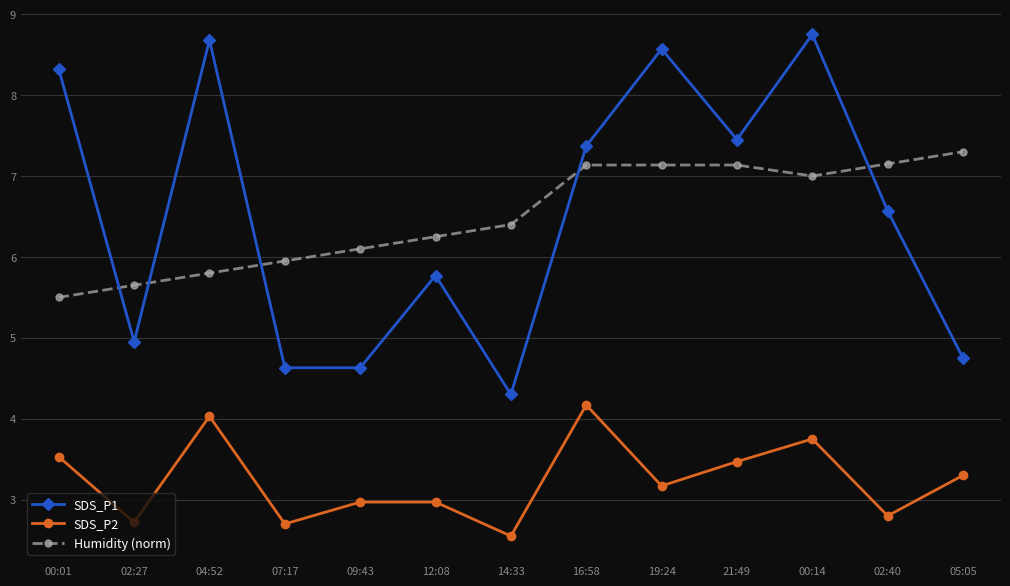

At which category does the chart reach its minimum across all series?

14:33